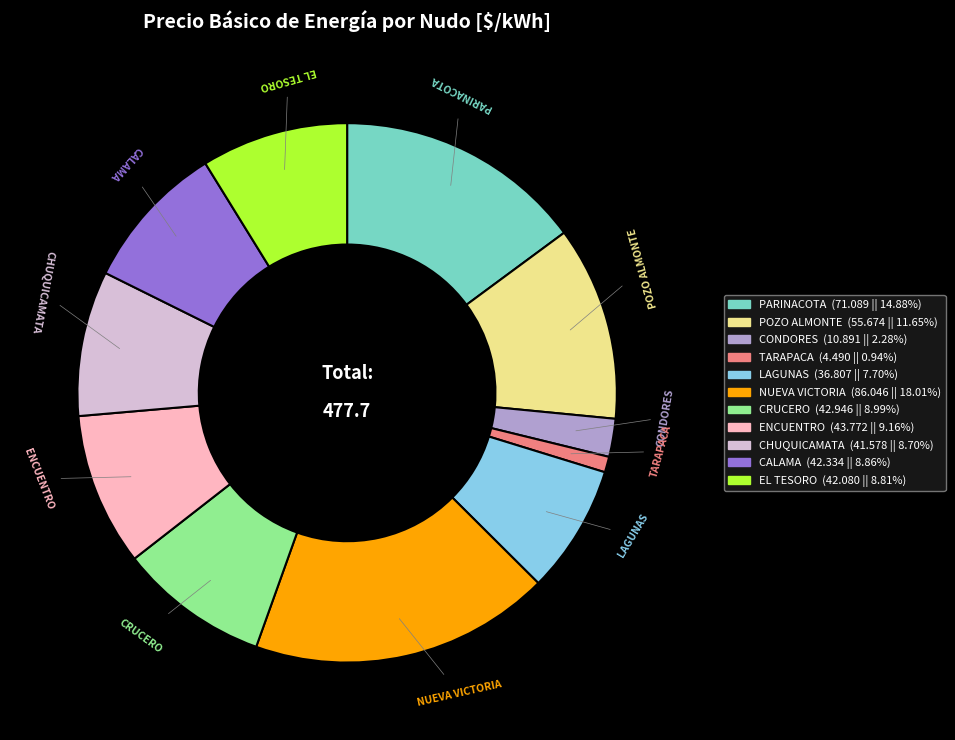

Is it true that TARAPACA is 11% of the pie?

False